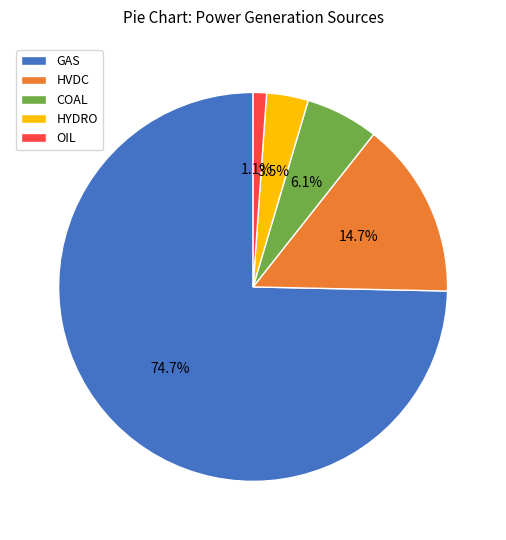

Rank the categories by value from lowest to highest.

OIL, HYDRO, COAL, HVDC, GAS